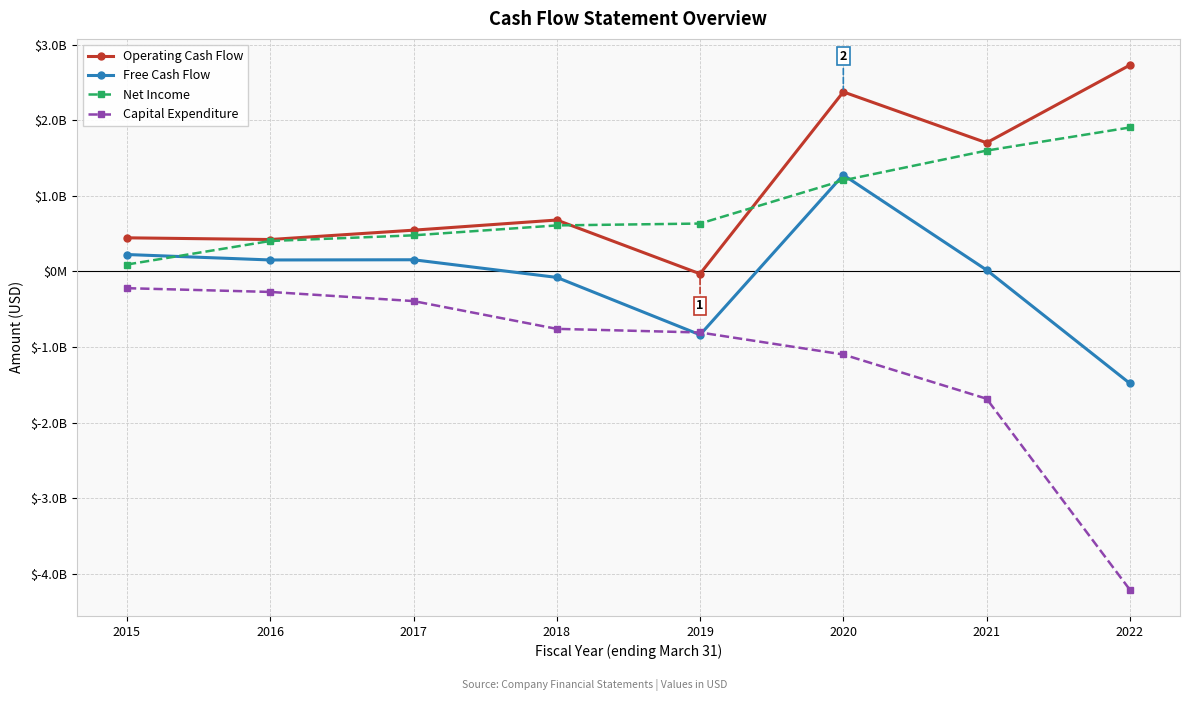

What is the value of the Net Income point at the 4th from the left?

609008000